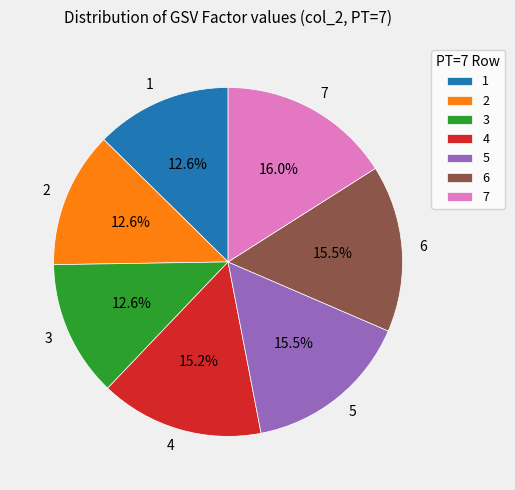

Is it true that 6 is 23% of the pie?

False